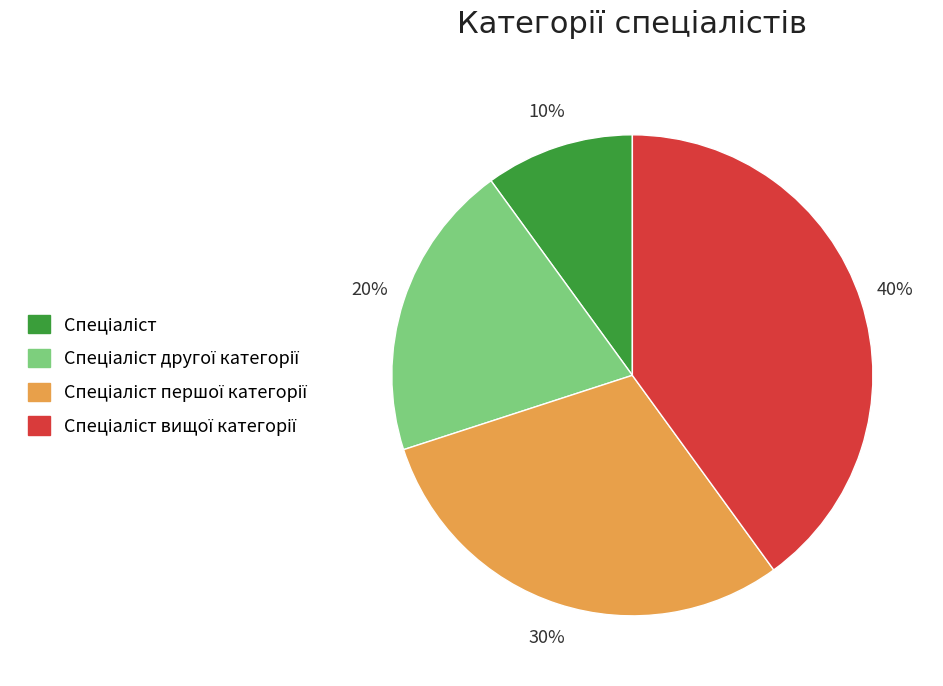

How many slices are in this pie chart?

4